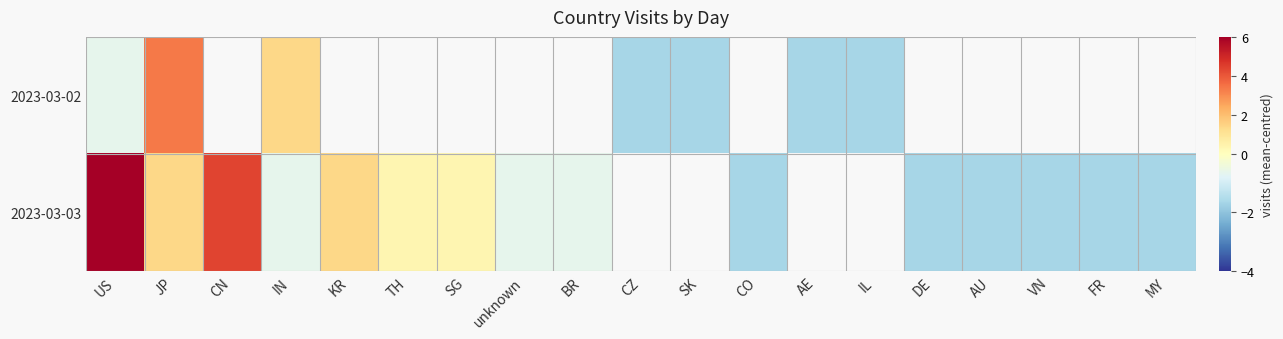

Rank the series by their average value, from lowest to highest.

2023-03-02, 2023-03-03